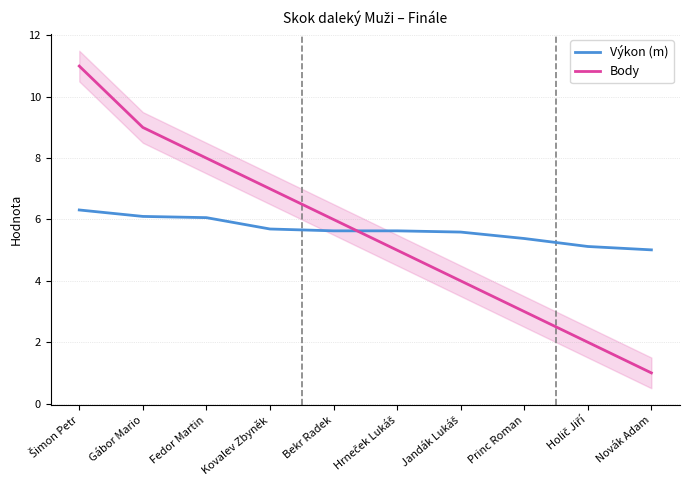

At how many categories does at least one series exceed 4?

10